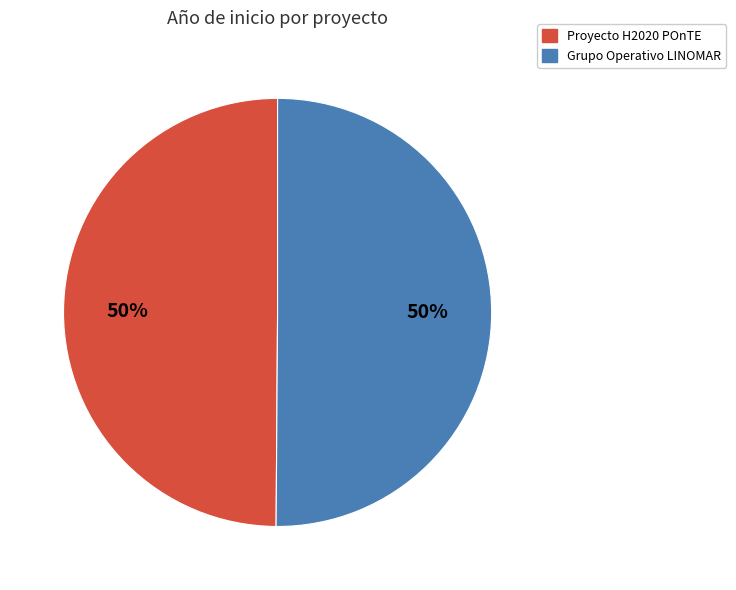

To the nearest percent, what percentage of the pie is Proyecto H2020 POnTE?

50%